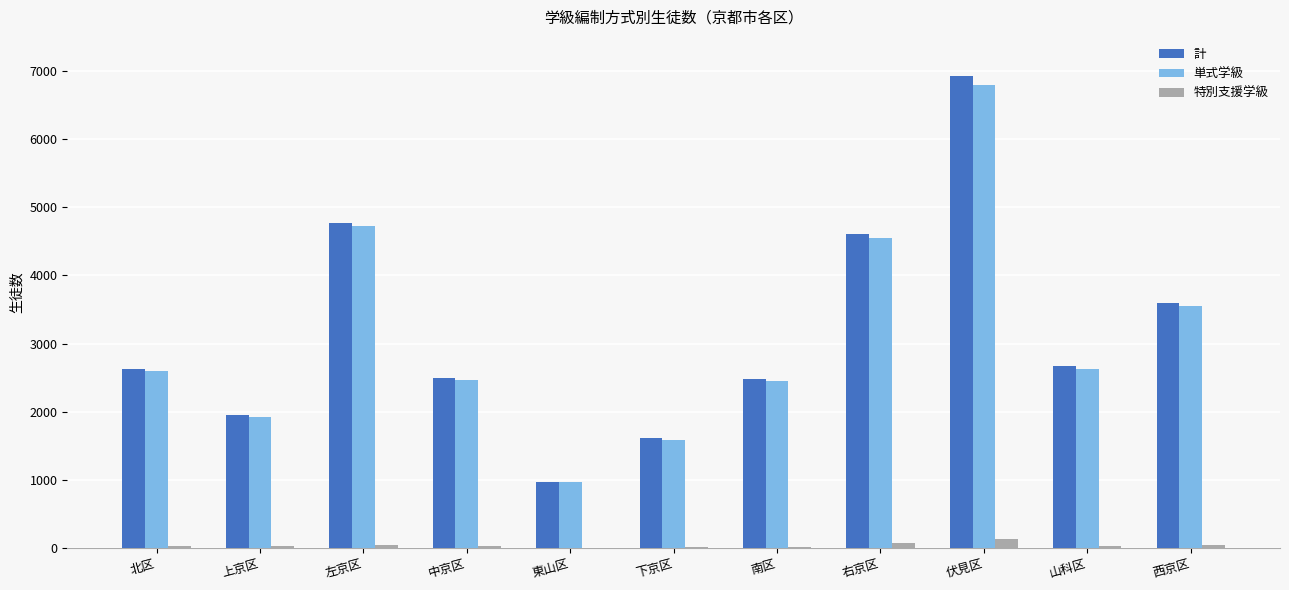

What is the difference between the 計 values at 右京区 and 西京区?

1023